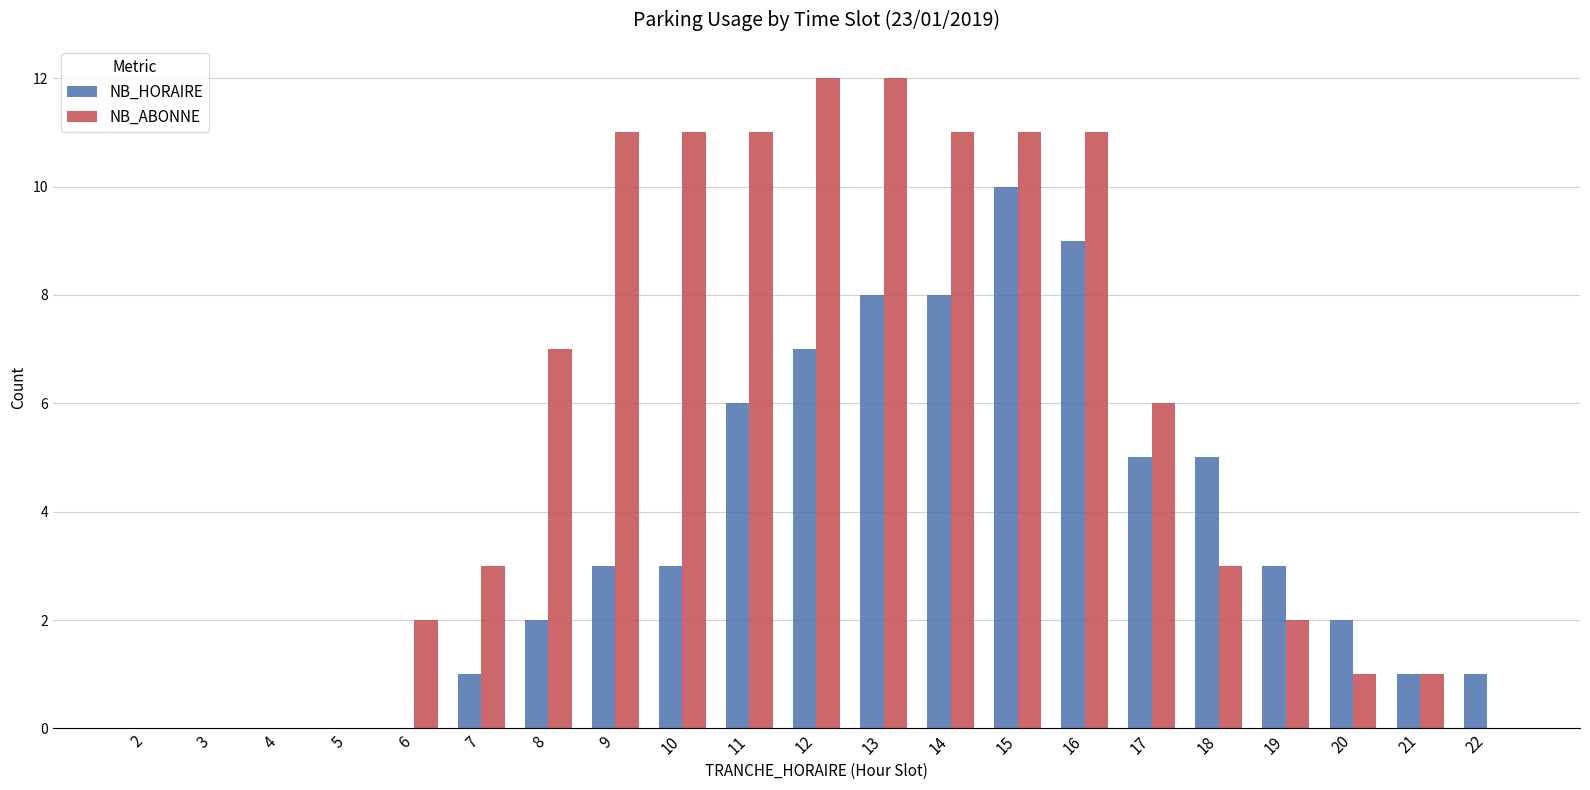

What are all the series names shown in the legend?

NB_HORAIRE, NB_ABONNE